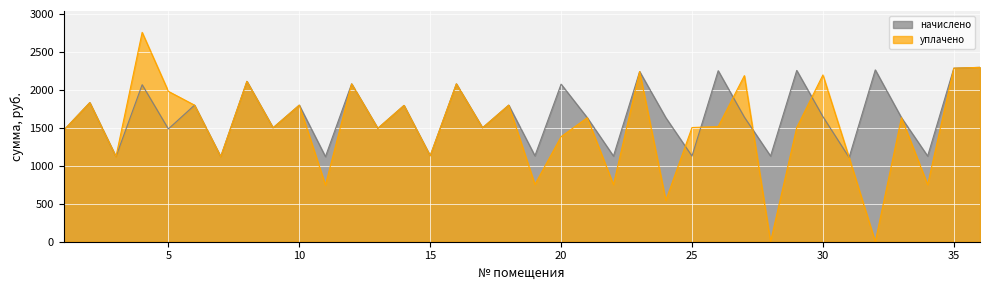

Reading left to right, extract all data points from this chart.

начислено: 1467.4	1832.4	1120.9	2068.4	1485.9	1799.2	1120.9	2112.7	1500.6	1799.2	1120.9	2079.5	1493.2	1795.6	1131.9	2079.5	1500.6	1799.2	1131.9	2075.8	1633.3	1128.2	2241.7	1633.3	1128.2	2252.8	1640.7	1128.2	2256.4	1648.1	1109.8	2263.8	1633.3	1128.2	2285.9	2297.0
уплачено: 1467.4	1832.4	1120.9	2757.9	1981.2	1799.2	1120.9	2112.7	1500.6	1799.2	747.2	2079.5	1493.2	1795.6	1131.9	2079.5	1500.6	1799.2	754.6	1383.9	1633.3	752.1	2241.7	544.5	1504.3	1516.6	2187.6	0.0	1504.3	2197.4	1109.8	0.0	1633.3	752.1	2285.9	2297.0